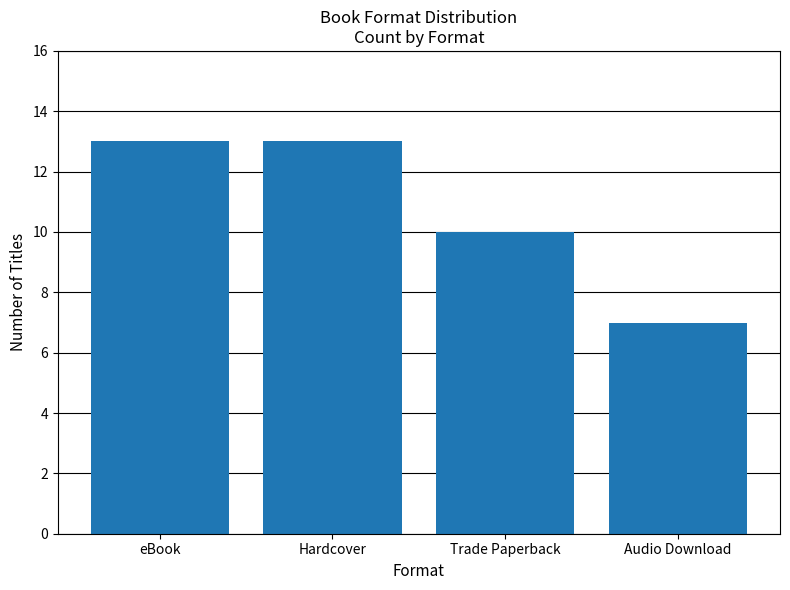

Which category has the lowest value across all series?

Audio Download